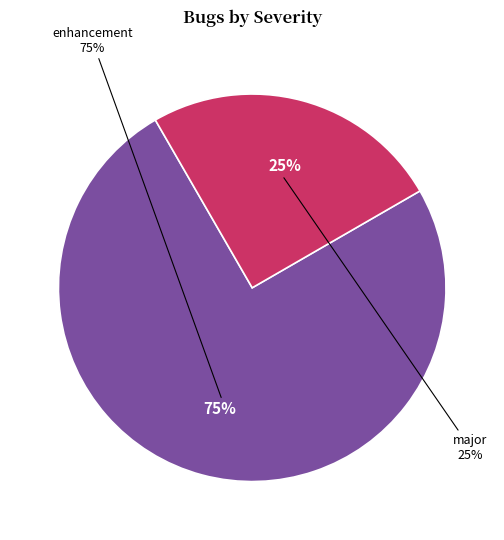

Combined, do enhancement and major account for over 50%?

Yes